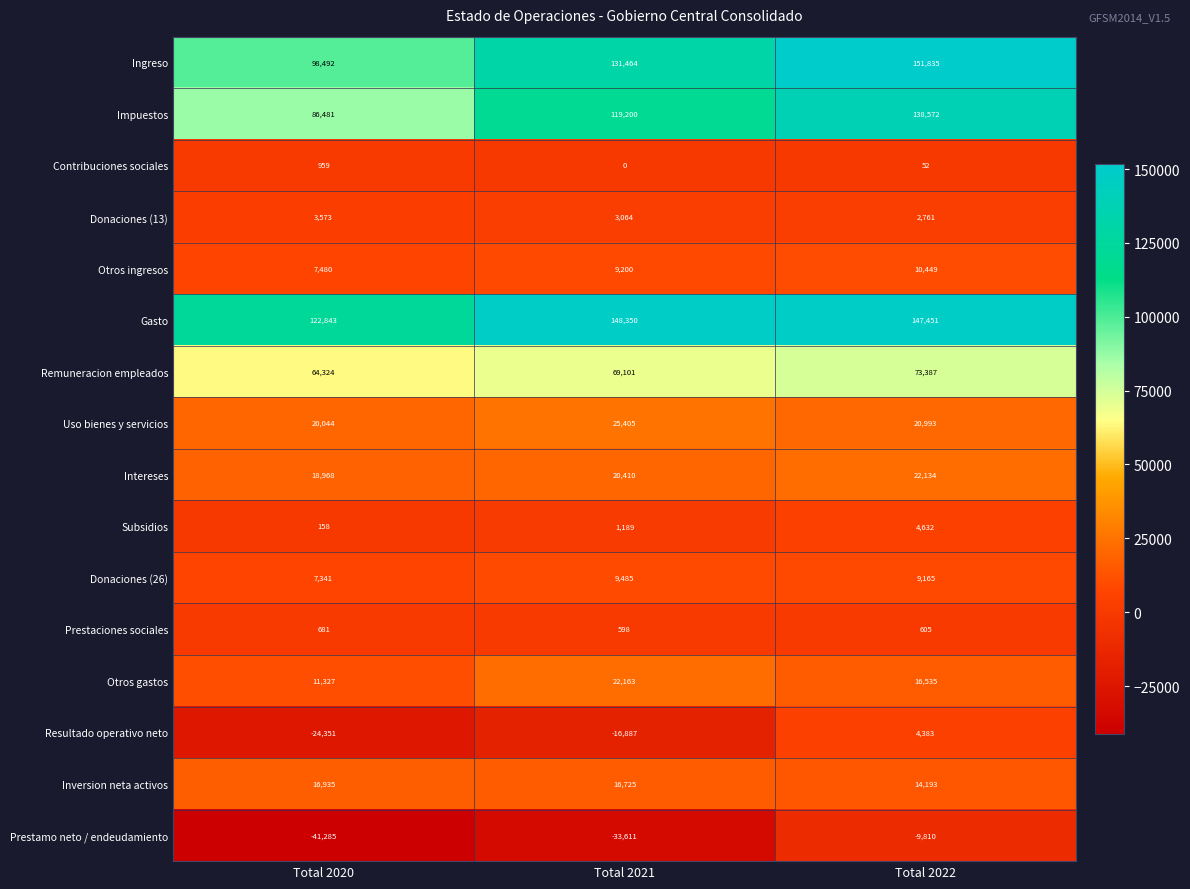

List the labels in order of Otros ingresos value, smallest first.

Total 2020, Total 2021, Total 2022